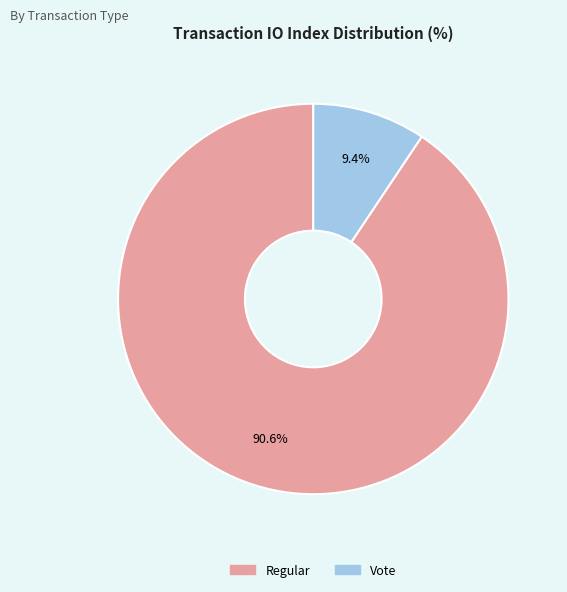

Count the number of slices in the pie.

2